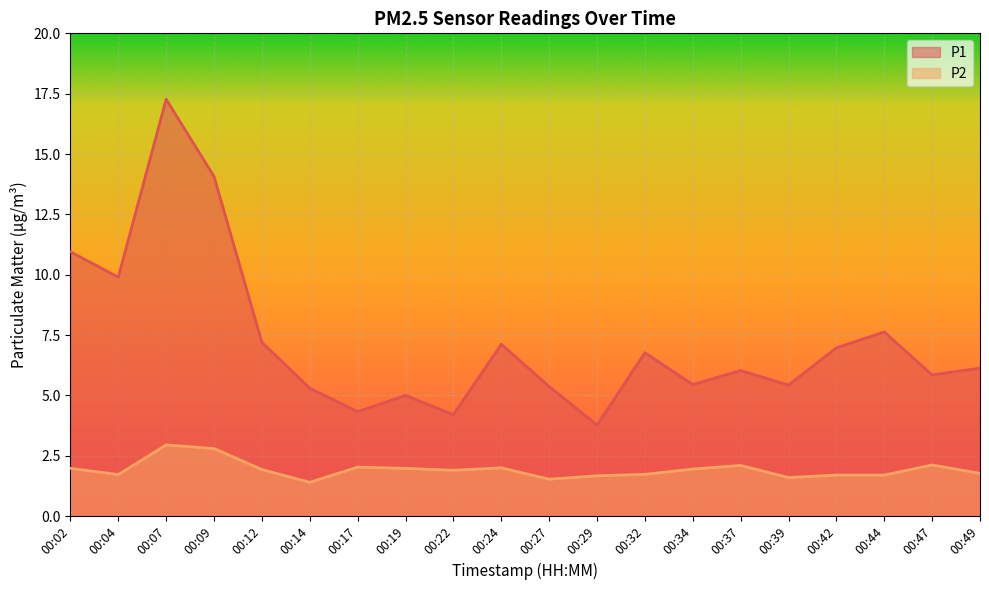

True or false: P2 has more than 0 points higher than both neighbors.

True